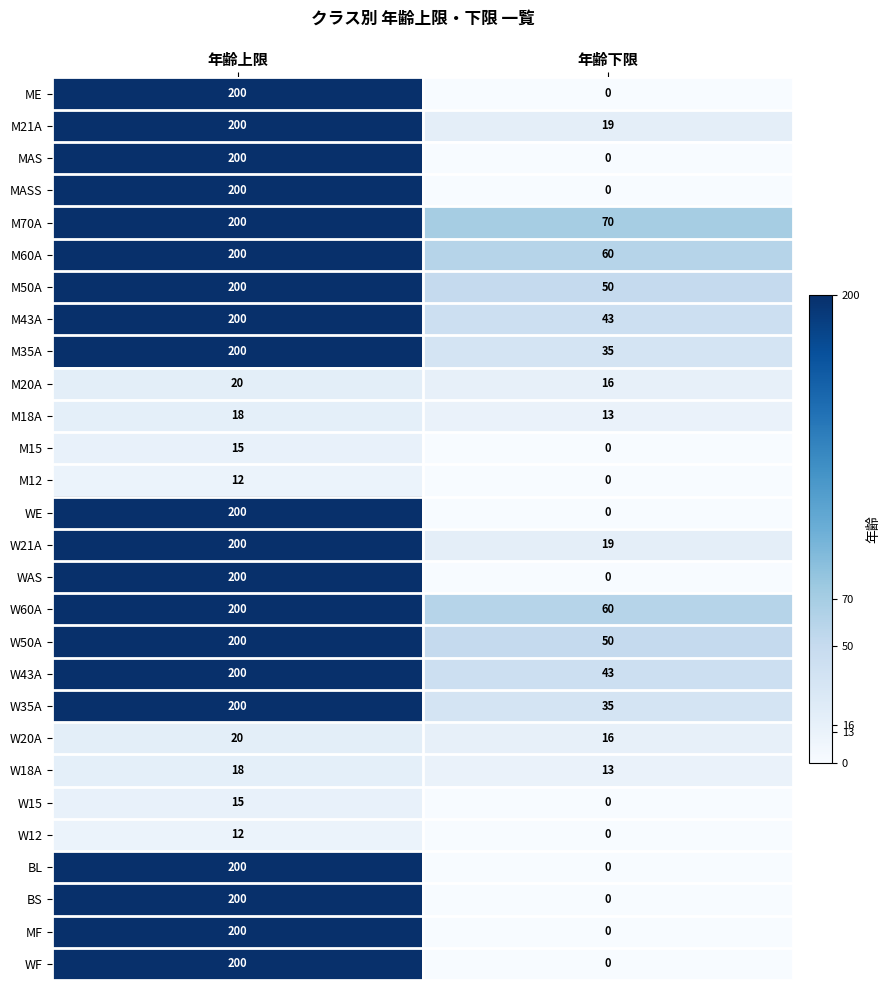

Where is W35A nearest to the value 117?

年齢下限